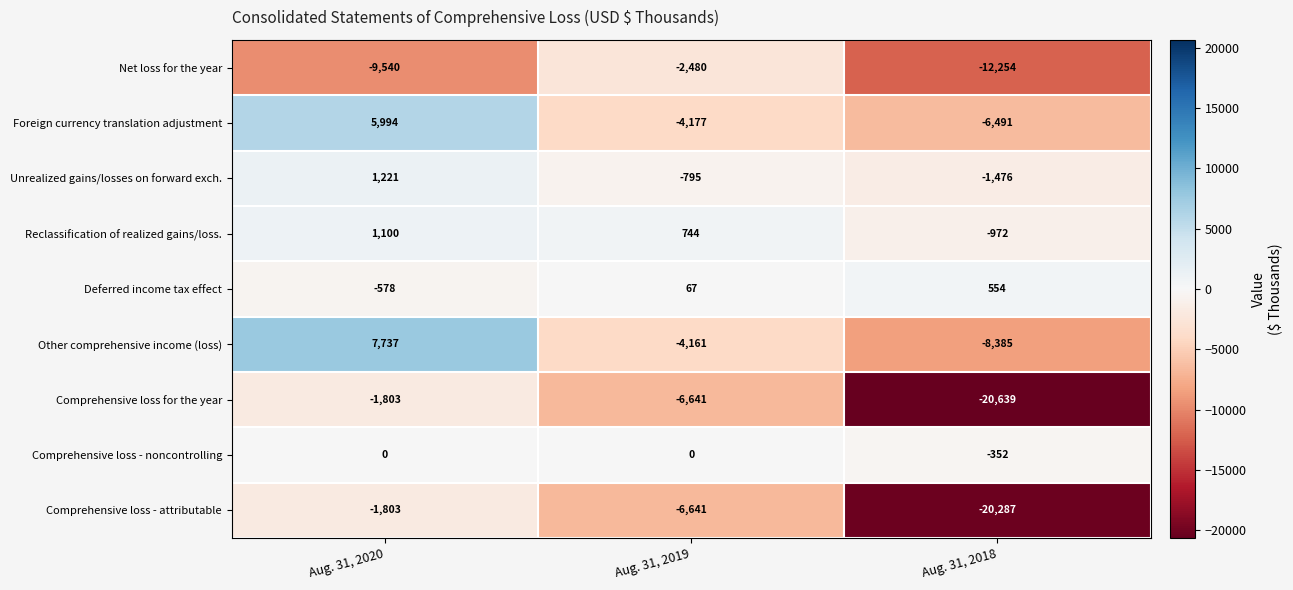

What is the difference between the highest and lowest values at Aug. 31, 2020?

17277